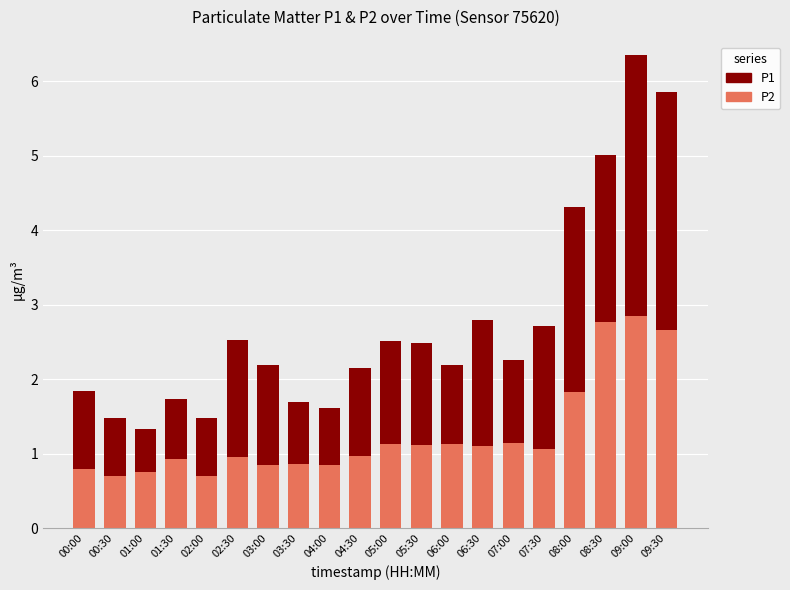

What is the highest value of the P2 series?

2.9